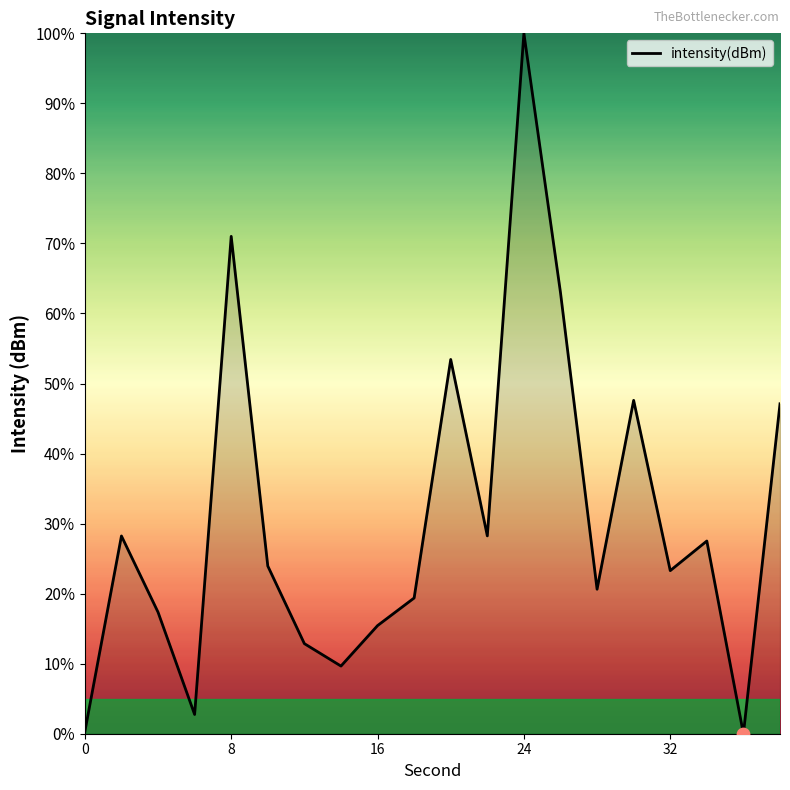

What is the difference between the maximum and minimum values?

100.0